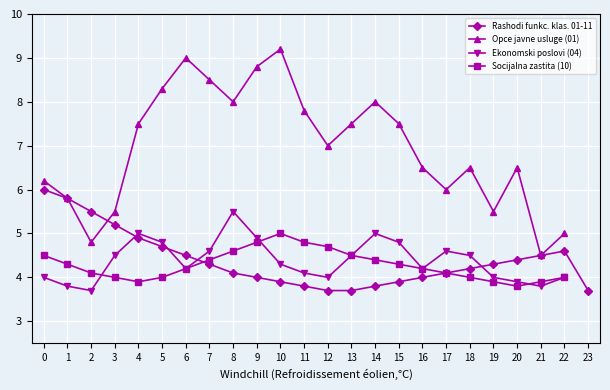

Is the value of Opce javne usluge (01) at 11 greater than the value of Socijalna zastita (10) at 7?

Yes